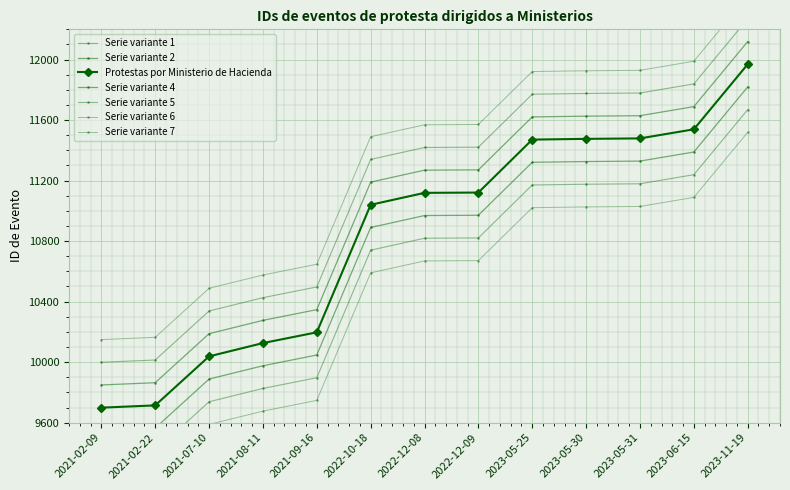

What is the ratio of the value at 2021-07-10 to the value at 2023-11-19?

0.8